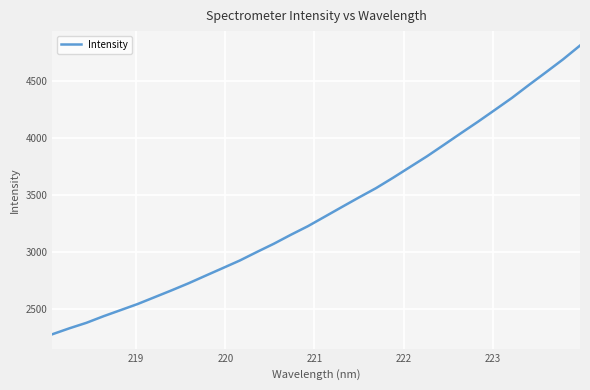

What is the greatest value displayed?

4811.4